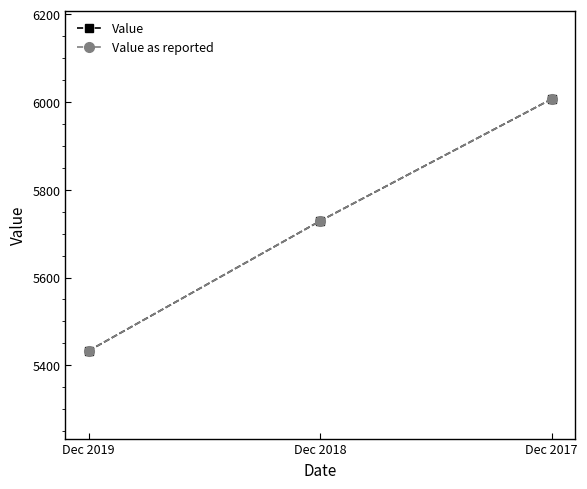

What is the sum of all Value values?

17169